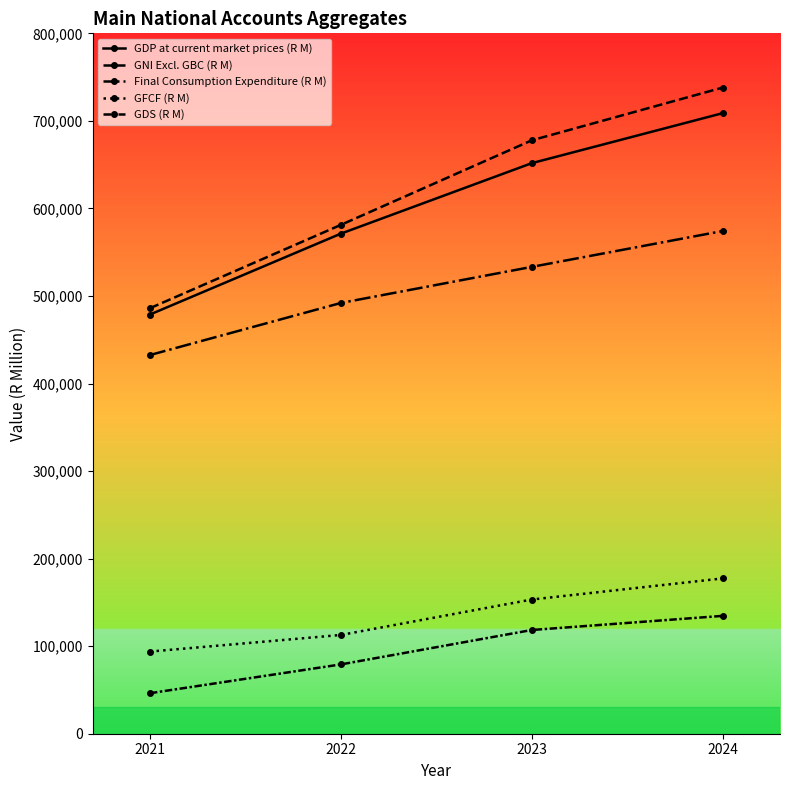

How many distinct data groups are displayed?

5